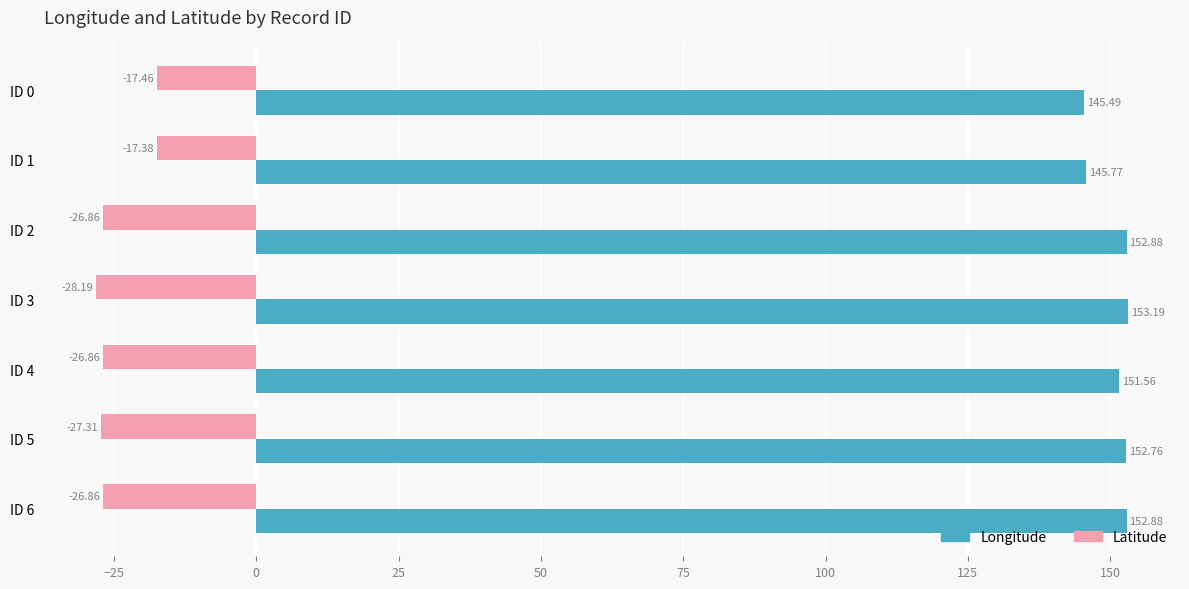

Which category has the highest value in the Latitude series?

ID 1